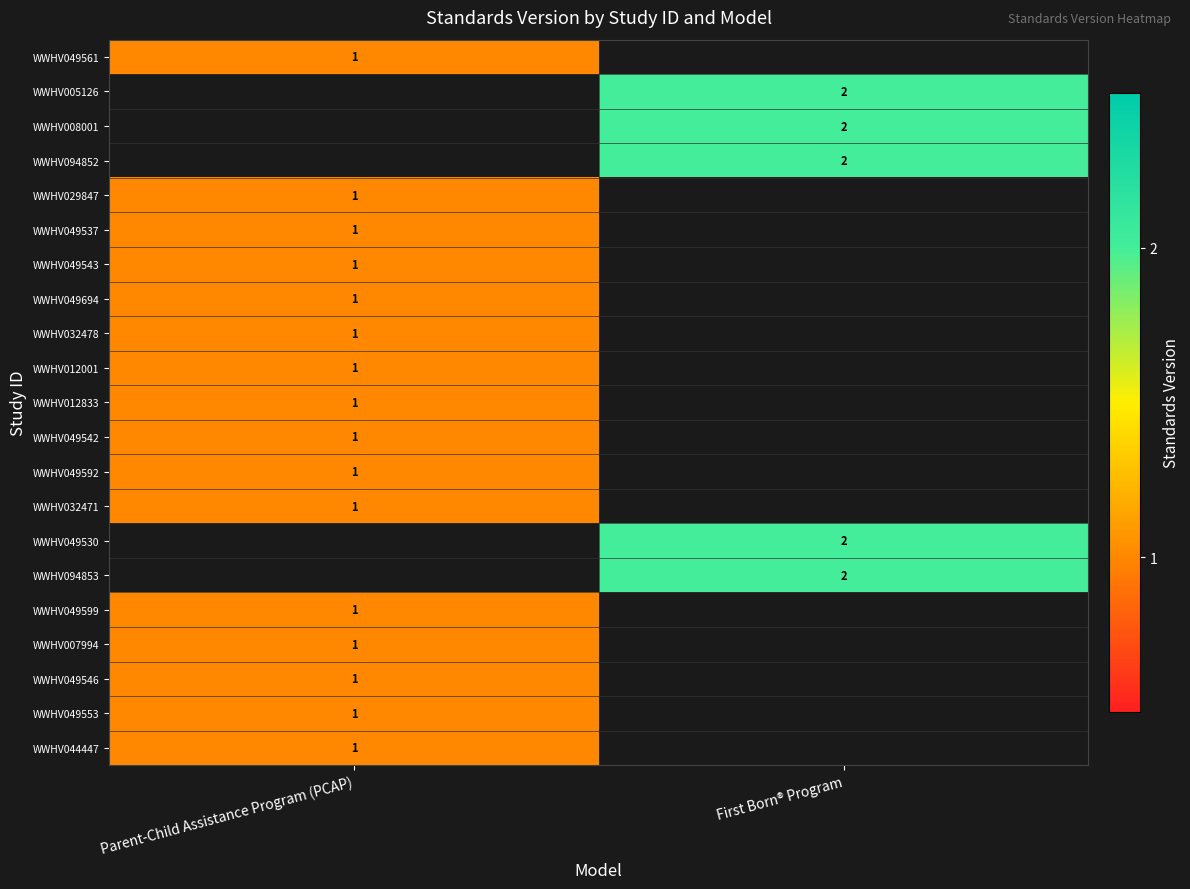

True or false: WWHV012001 has a value of 1 at Parent-Child Assistance Program (PCAP).

True